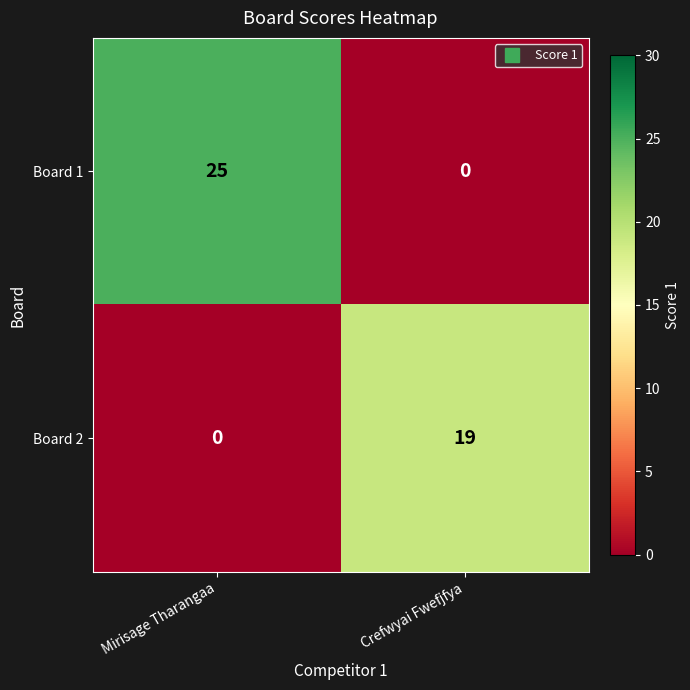

What is the spread (max minus min) of values at Mirisage Tharangaa?

25